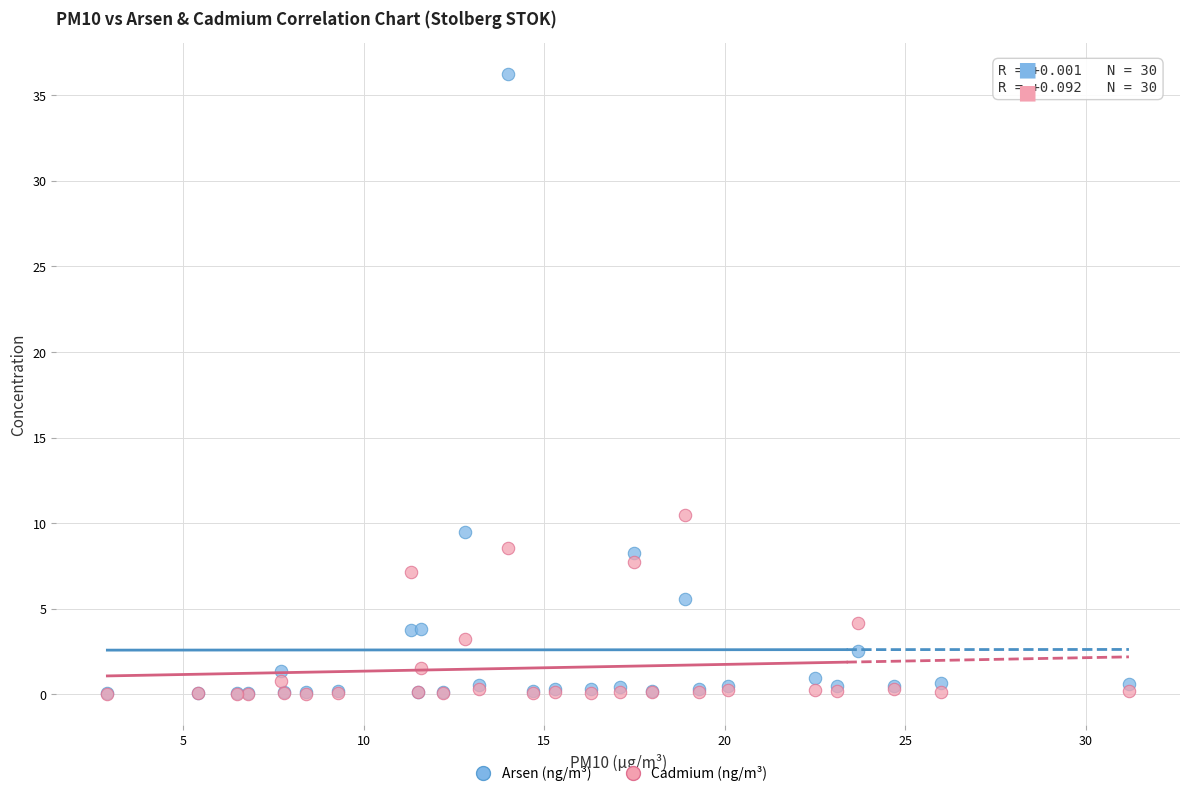

Across all series, what Y value is closest to 18?

10.5